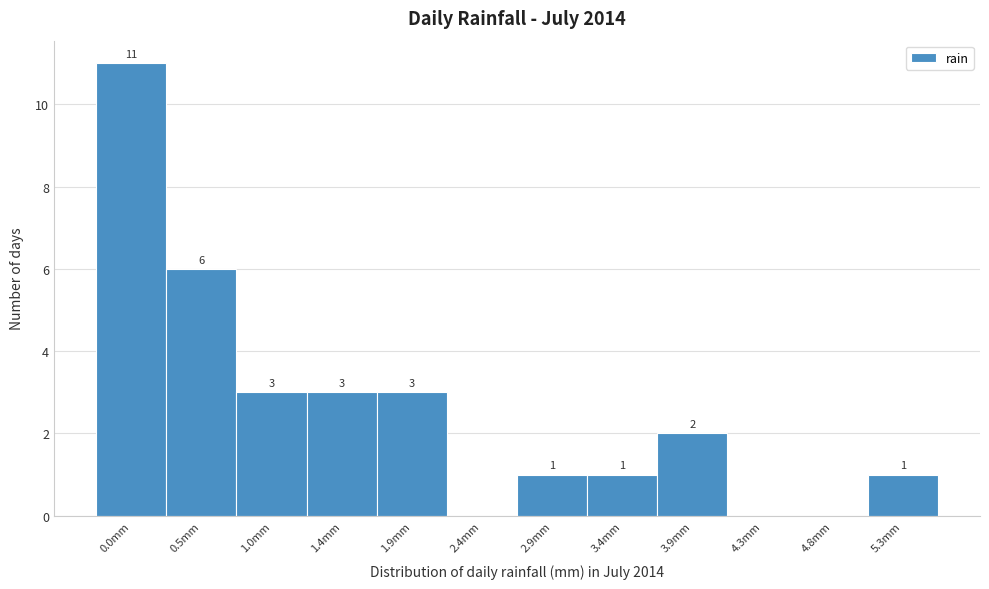

Reading left to right, transcribe all the data shown in this chart.

0.0mm=11	0.5mm=6	1.0mm=3	1.4mm=3	1.9mm=3	2.4mm=0	2.9mm=1	3.4mm=1	3.9mm=2	4.3mm=0	4.8mm=0	5.3mm=1